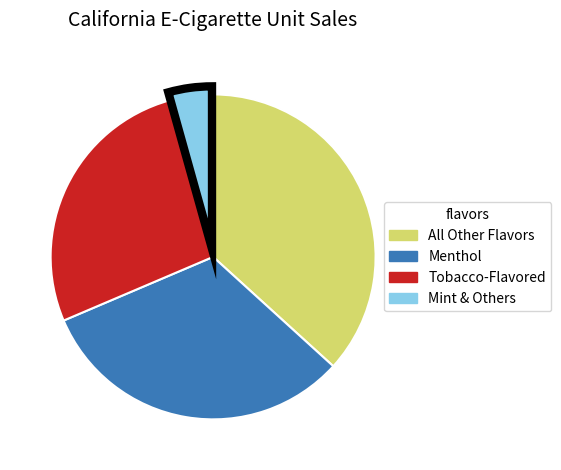

True or false: All Other Flavors accounts for 47% of the total.

False